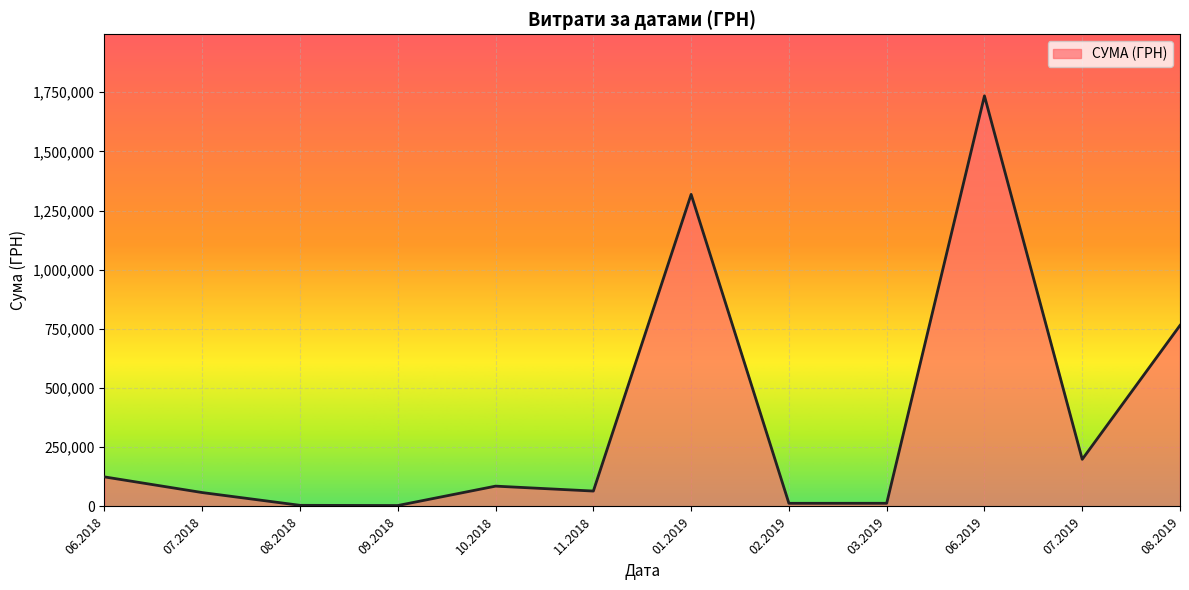

Which label corresponds to the largest value in the chart?

06.2019